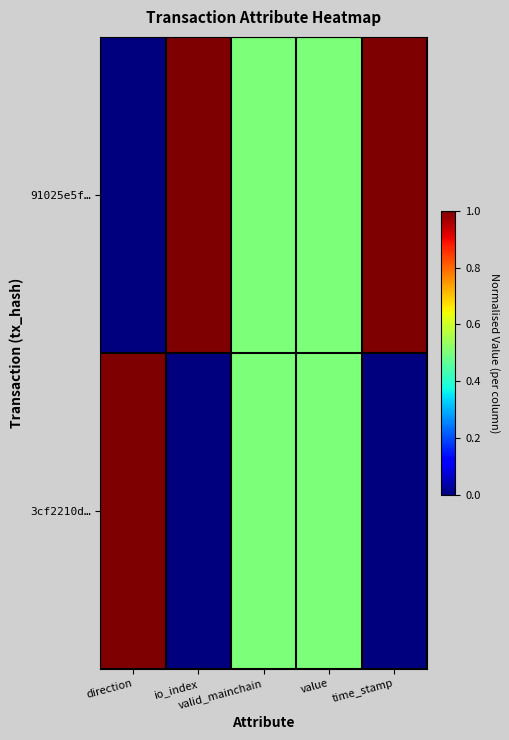

Which series has the largest range (max minus min)?

91025e5f…